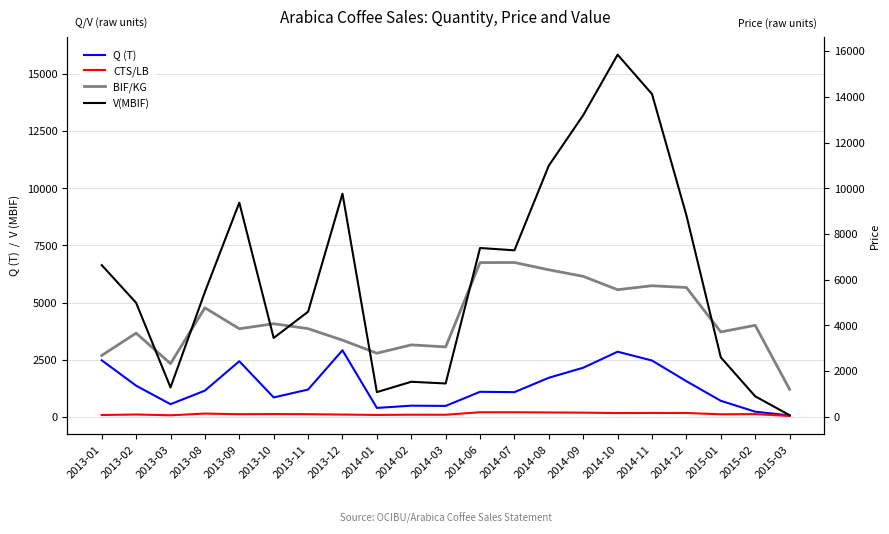

Where is Q (T) nearest to the value 1485?

2014-12